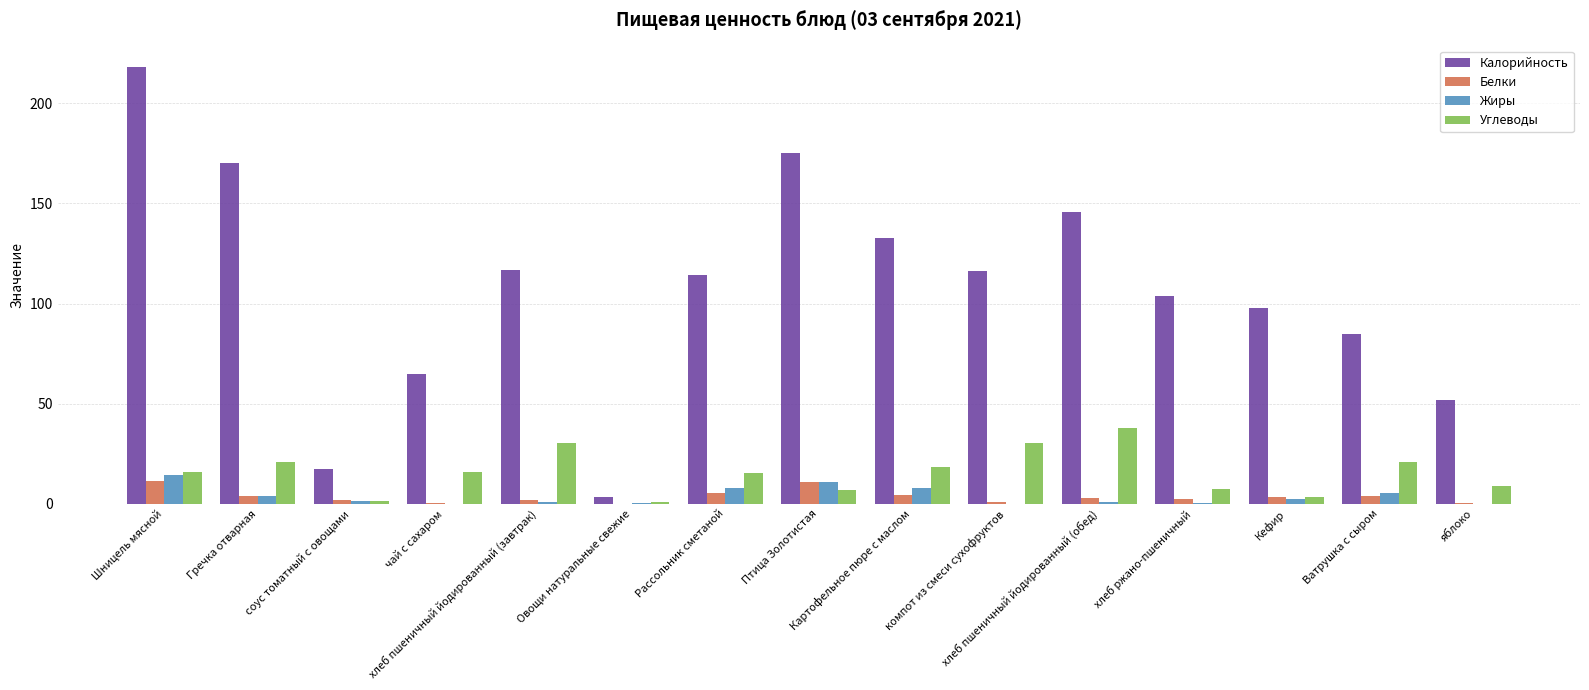

What is the sum of all Жиры values?

55.3